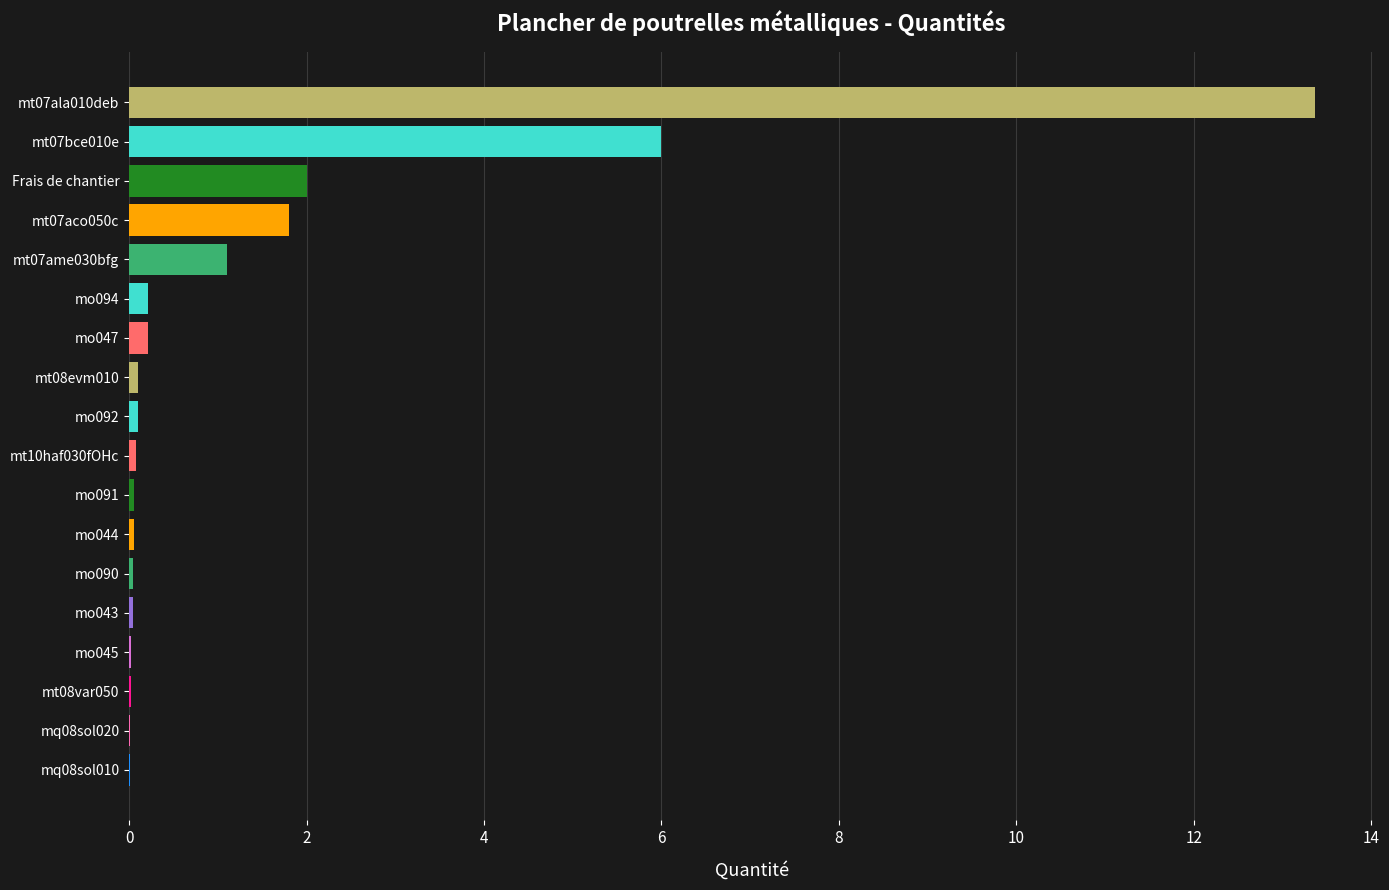

What is the greatest value displayed?

13.4